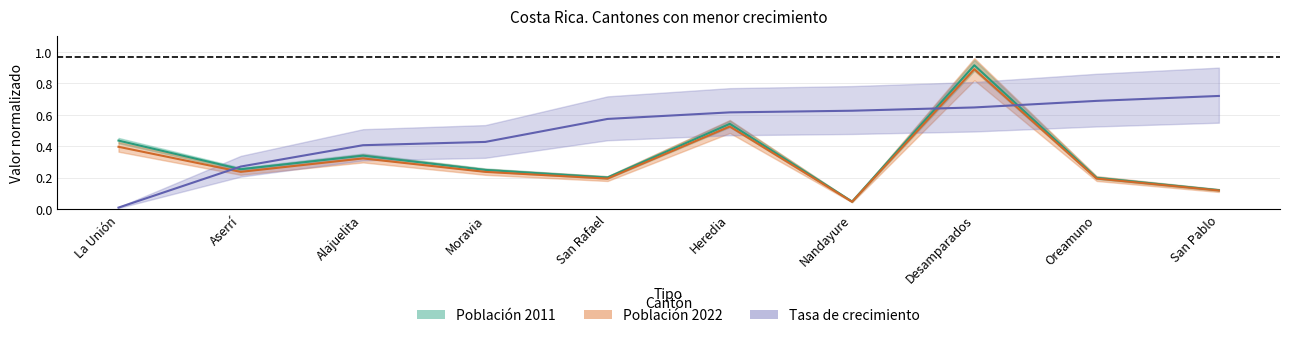

What is the sum of the Población 2011 values at Oreamuno and Nandayure?

0.2